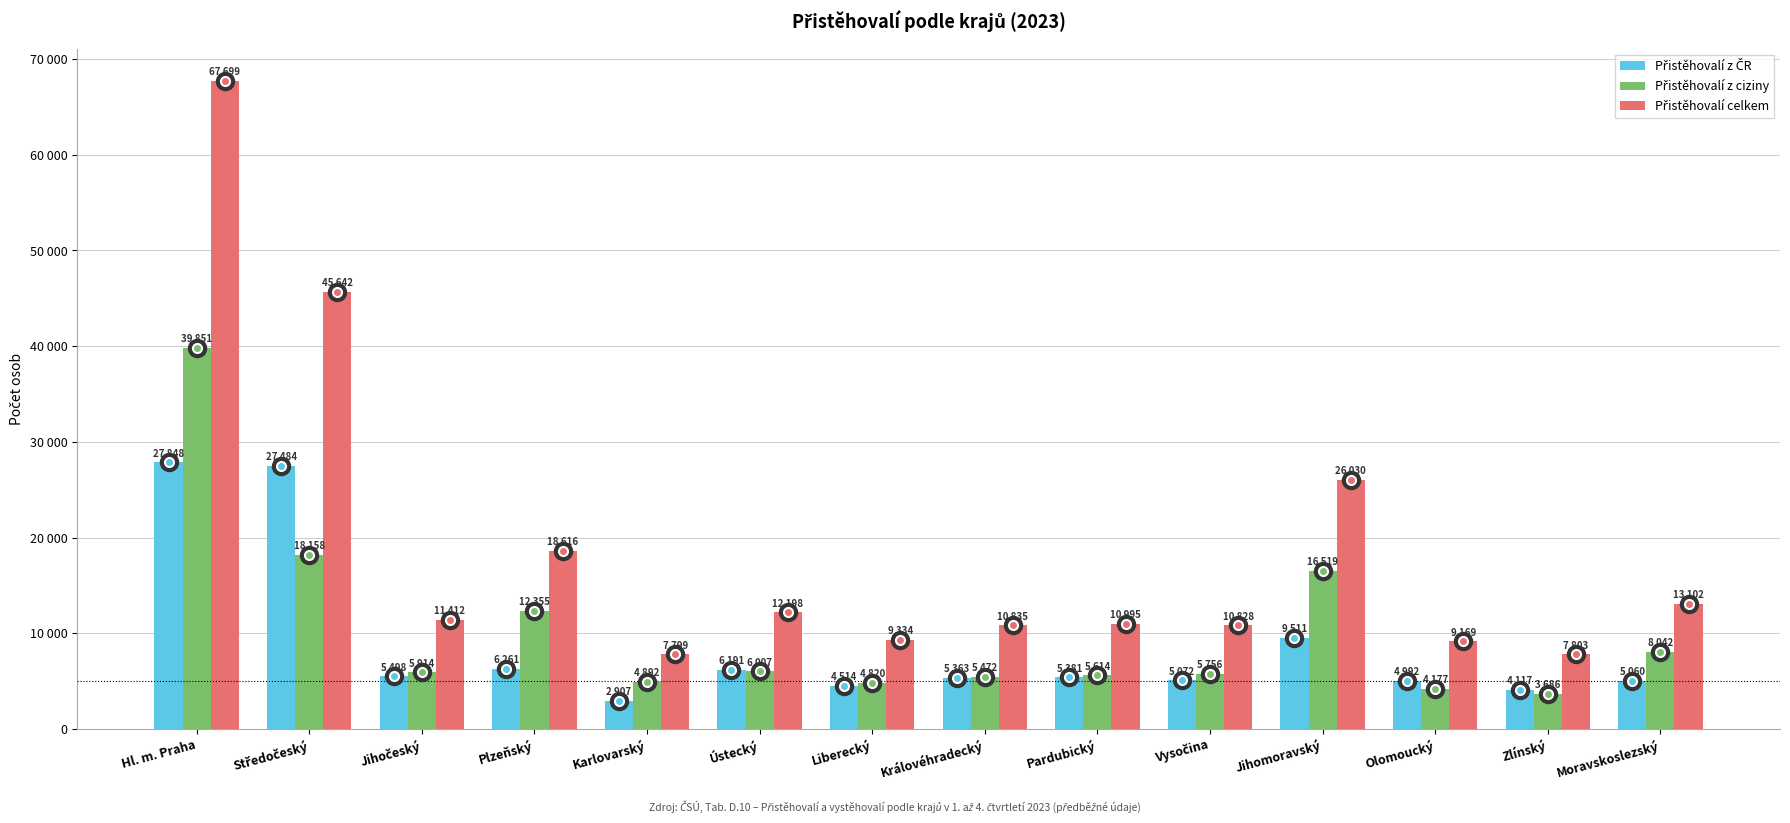

Which series has the largest total across all categories?

Přistěhovalí celkem